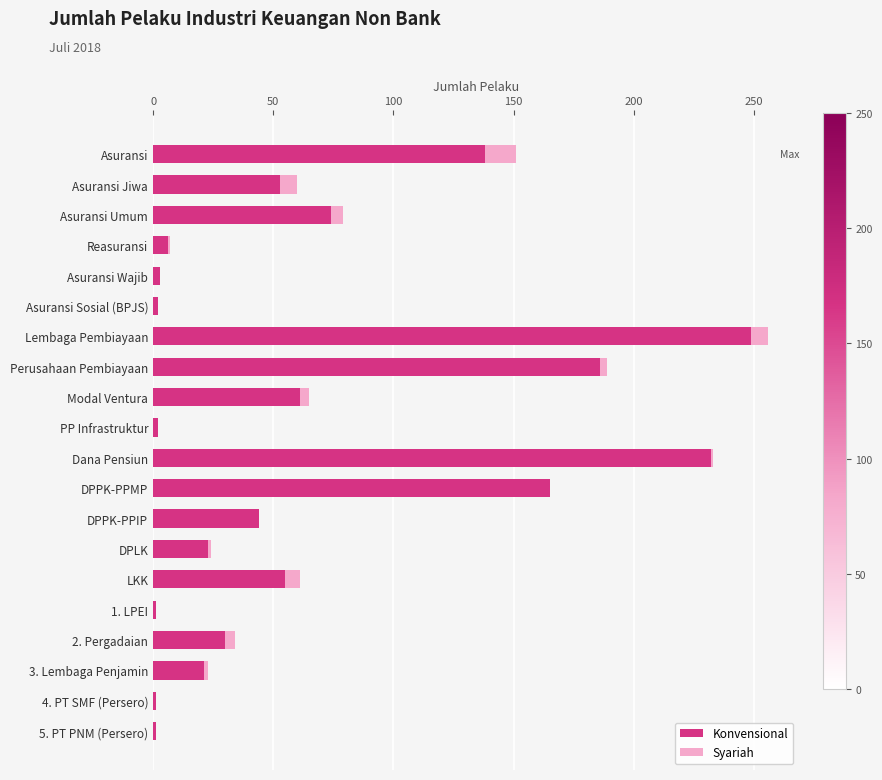

What value does the Konvensional series have at DPPK-PPMP?

165